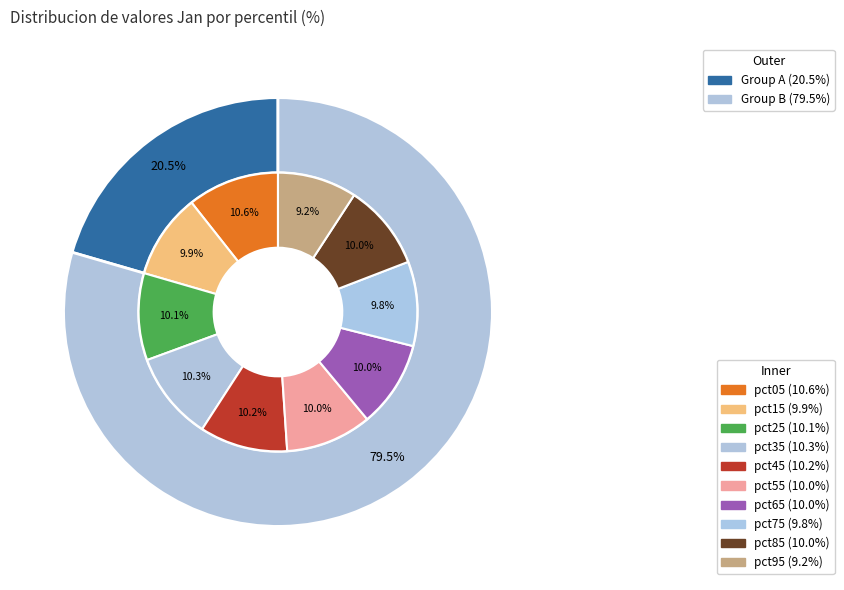

The pct35 slice represents 1% of the pie. True or false?

False